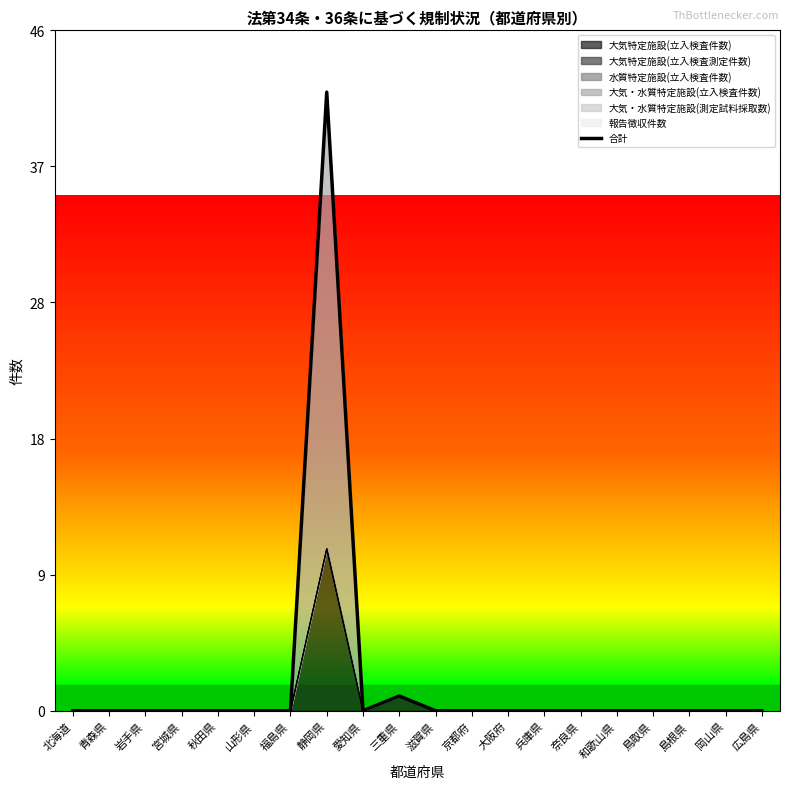

Reading left to right, extract all data points from this chart.

北海道=0	青森県=0	岩手県=0	宮城県=0	秋田県=0	山形県=0	福島県=0	静岡県=42	愛知県=0	三重県=1	滋賀県=0	京都府=0	大阪府=0	兵庫県=0	奈良県=0	和歌山県=0	鳥取県=0	島根県=0	岡山県=0	広島県=0